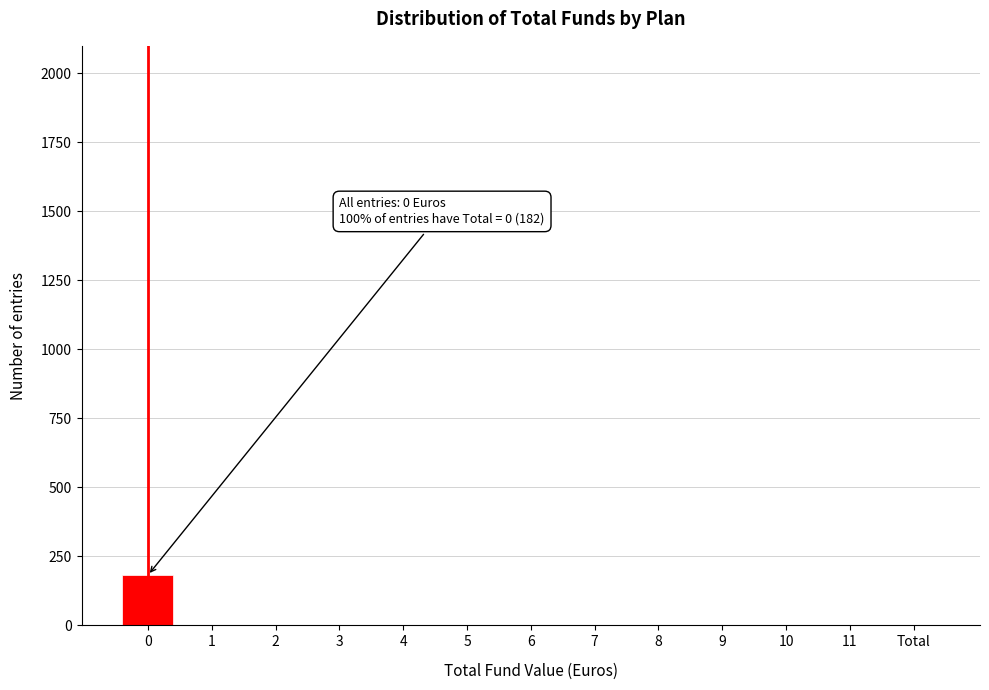

Reading right to left, list all the values displayed in this chart.

Total=0	11=0	10=0	9=0	8=0	7=0	6=0	5=0	4=0	3=0	2=0	1=0	0=182